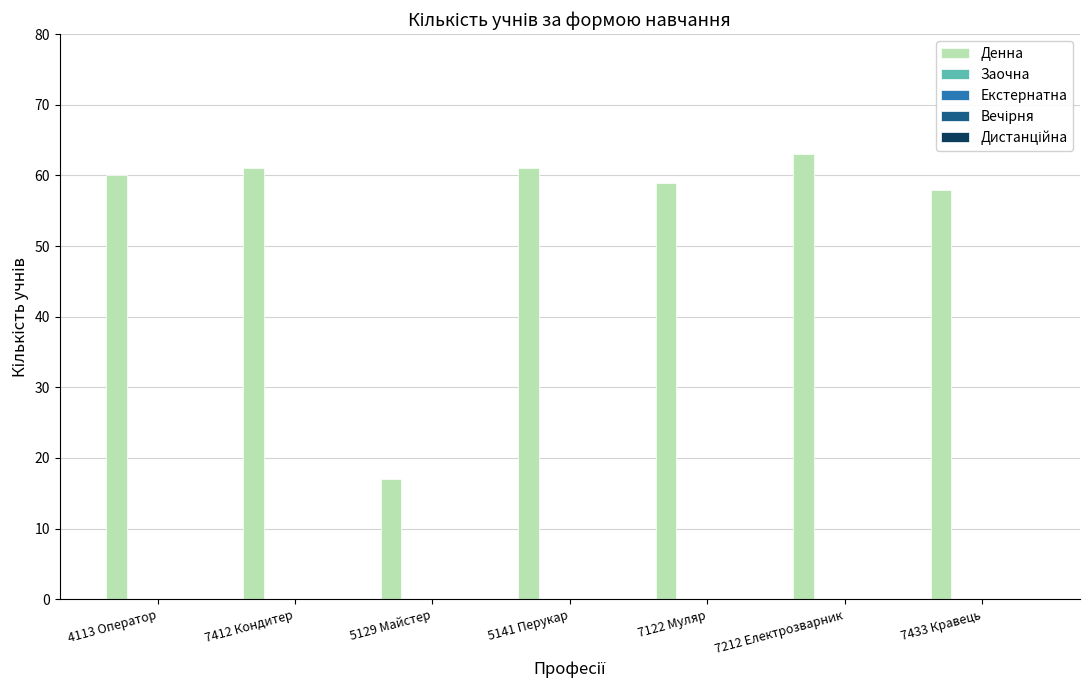

What is the greatest value displayed?

63